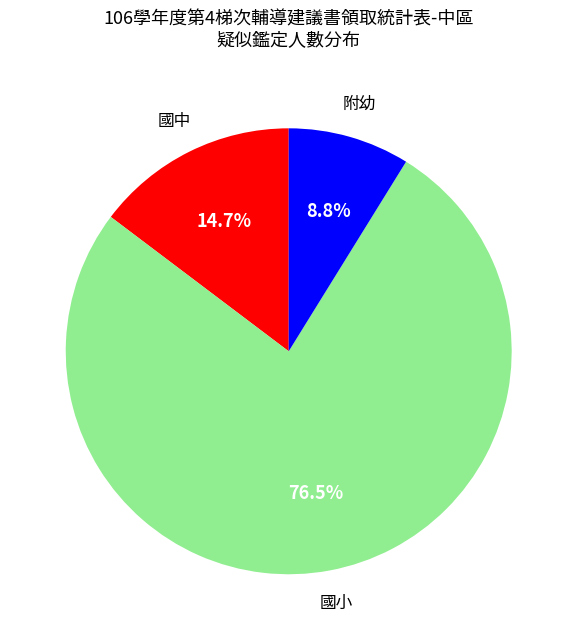

Is there any slice that represents more than half of the pie?

Yes